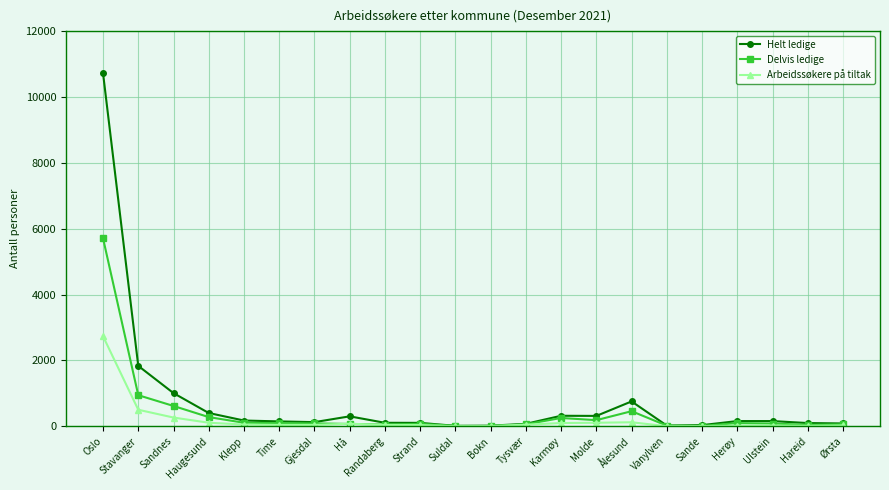

True or false: Delvis ledige has more than 1 points higher than both neighbors.

True